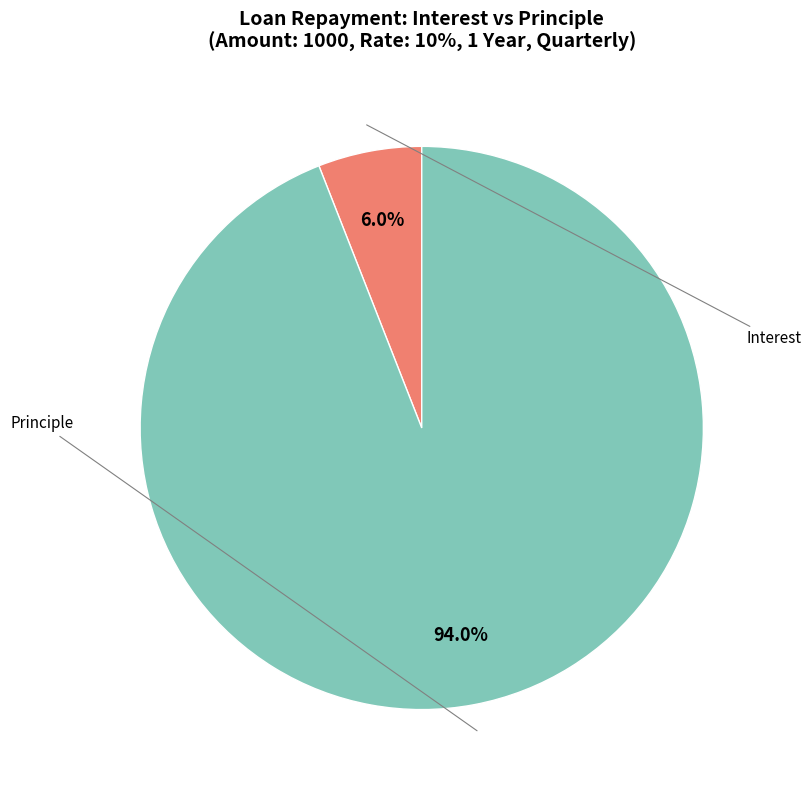

Is there any slice that represents more than half of the pie?

Yes